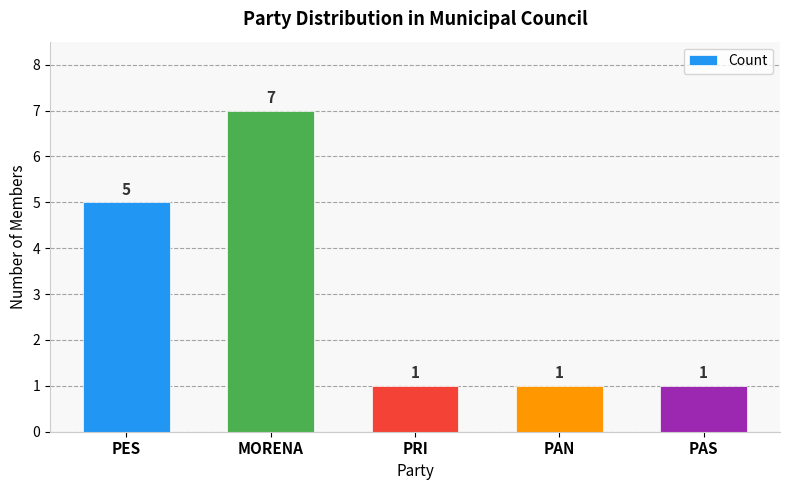

What is the label of the 3rd bar from the left?

PRI